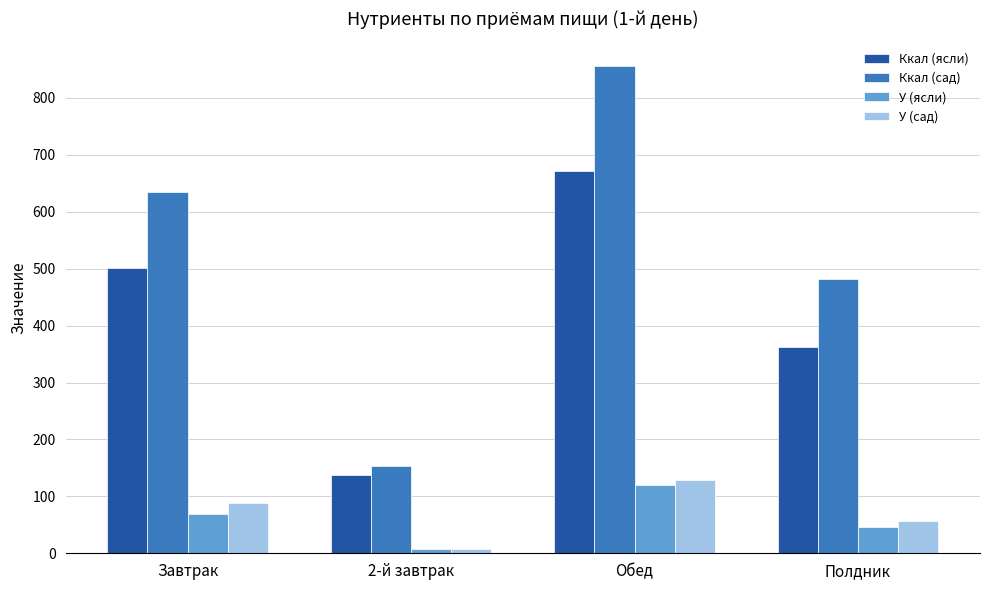

Which series has the largest range (max minus min)?

Ккал (сад)